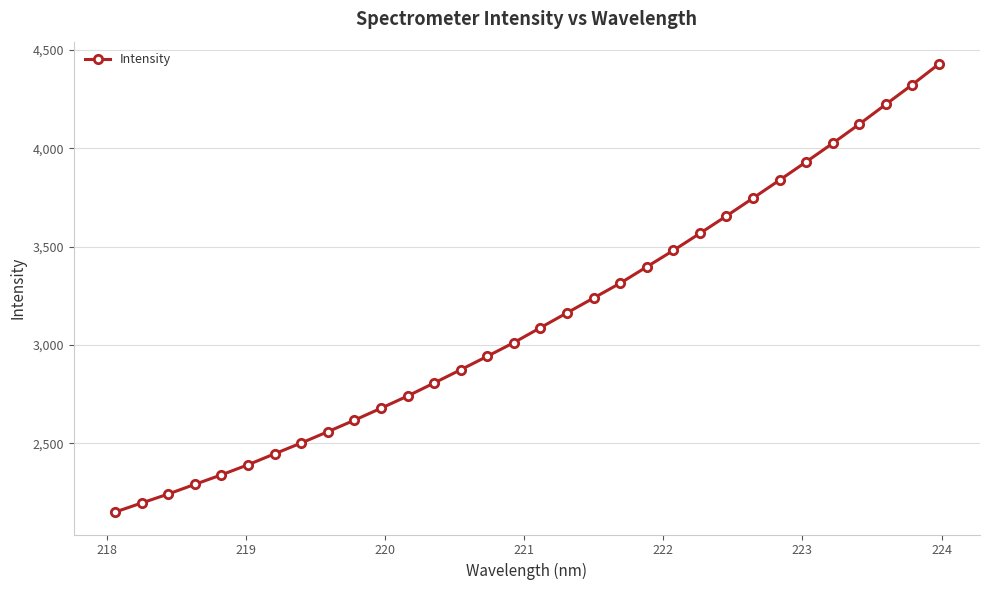

What is the value of the 23rd point from the left?

3567.7